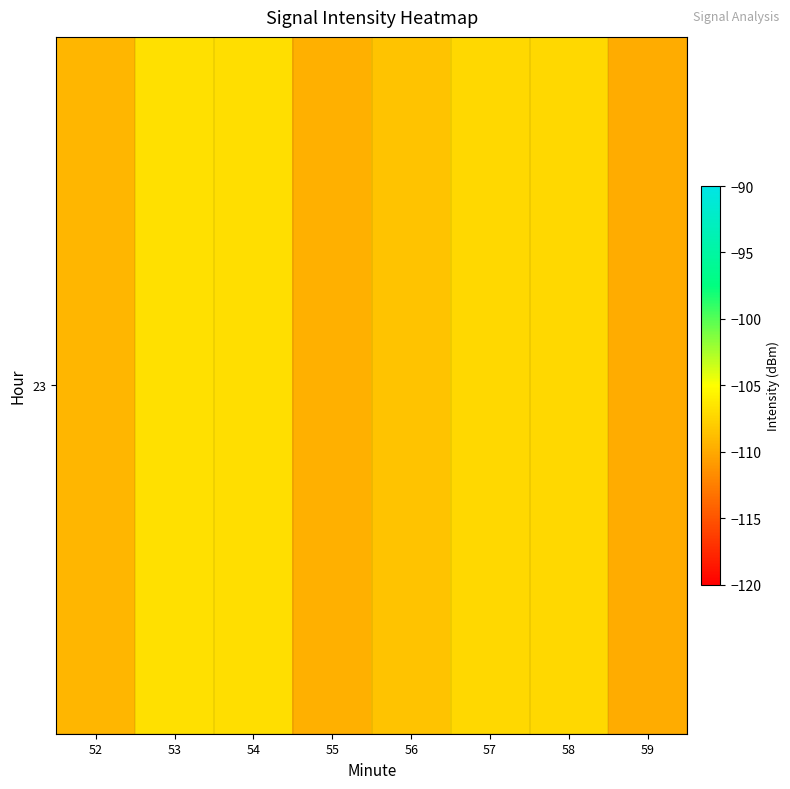

What is the difference between the second highest and second lowest values?

2.7